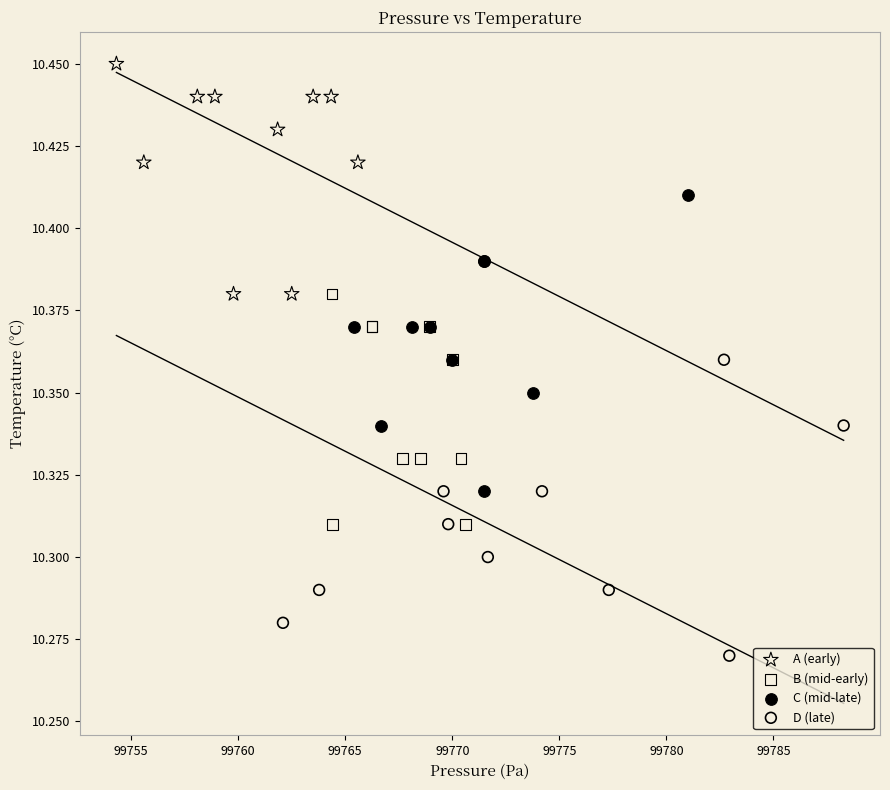

Which series contains the lowest Y value?

D (late)